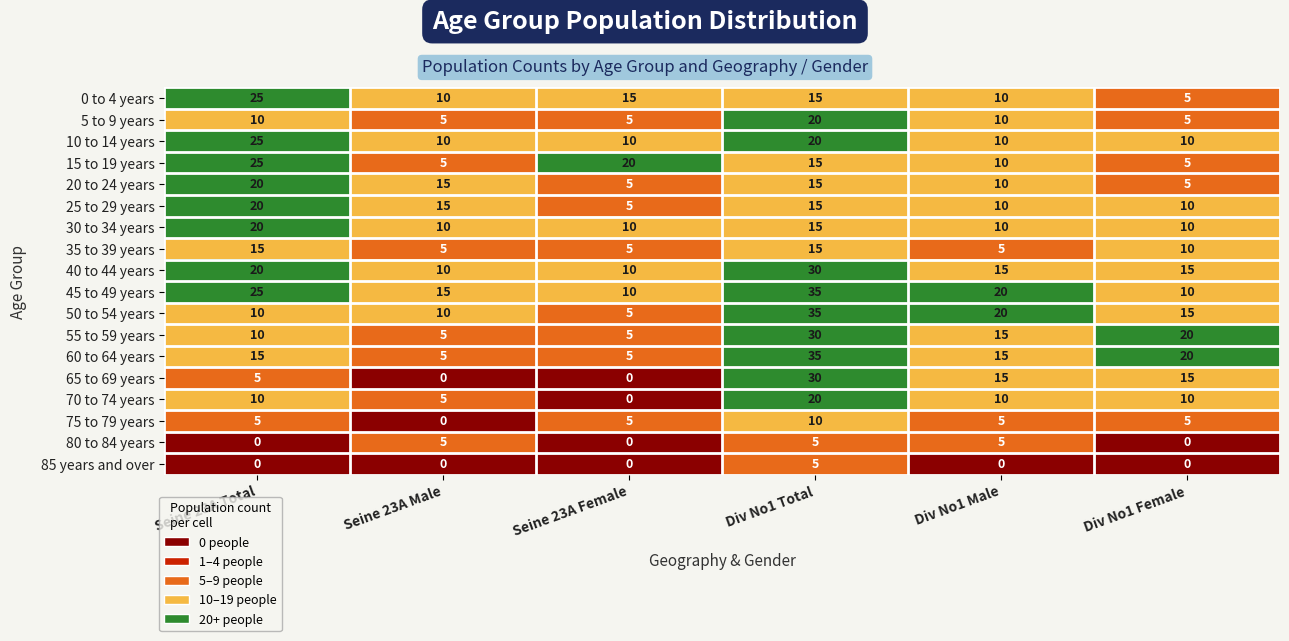

Read the 10 to 14 years value at Seine 23A Male.

10